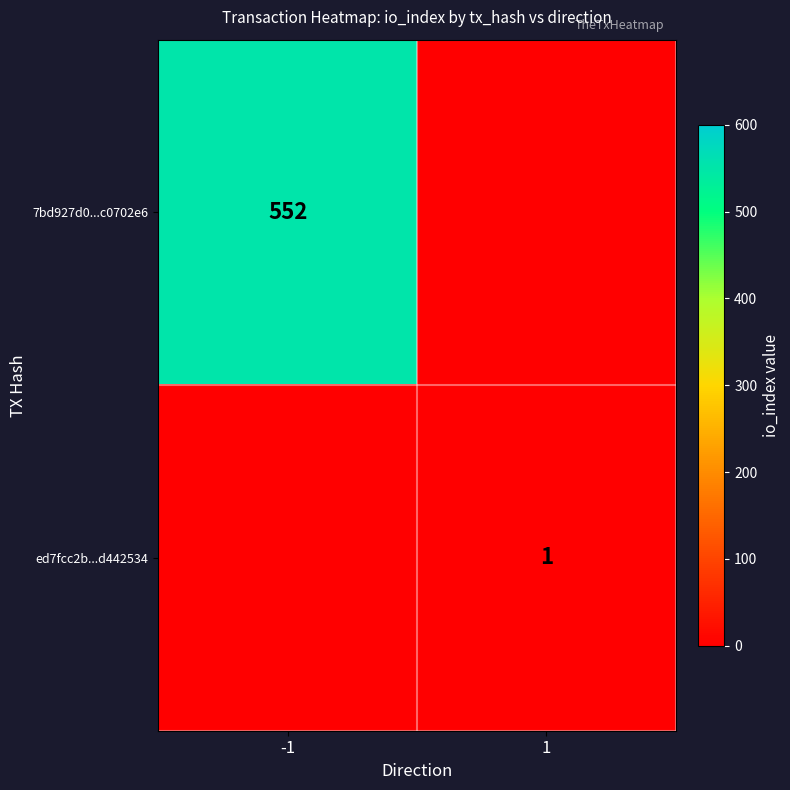

The ed7fcc2b...d442534 series shows 1 at 1. True or false?

True